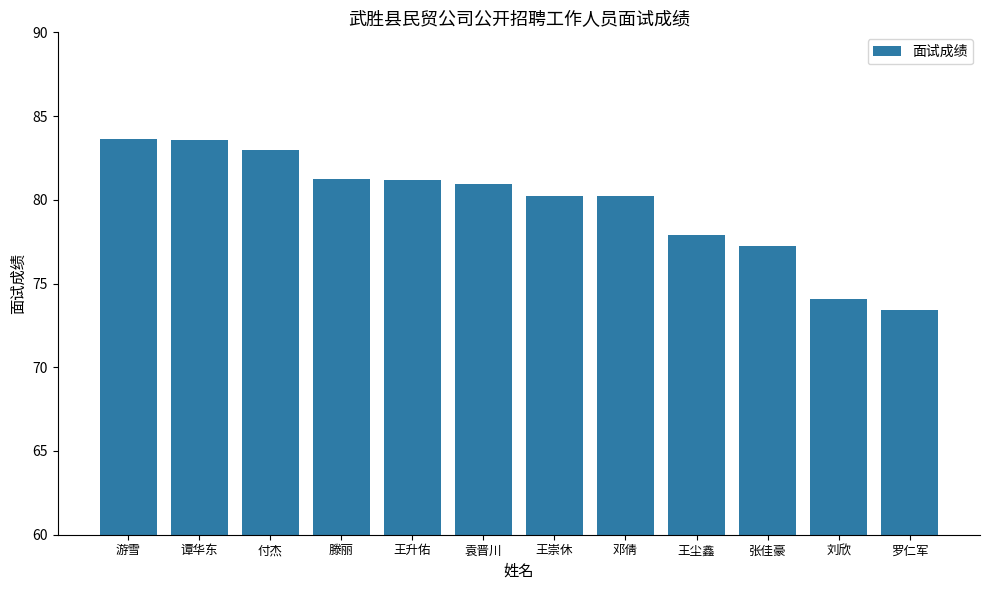

What is the greatest value displayed?

83.6